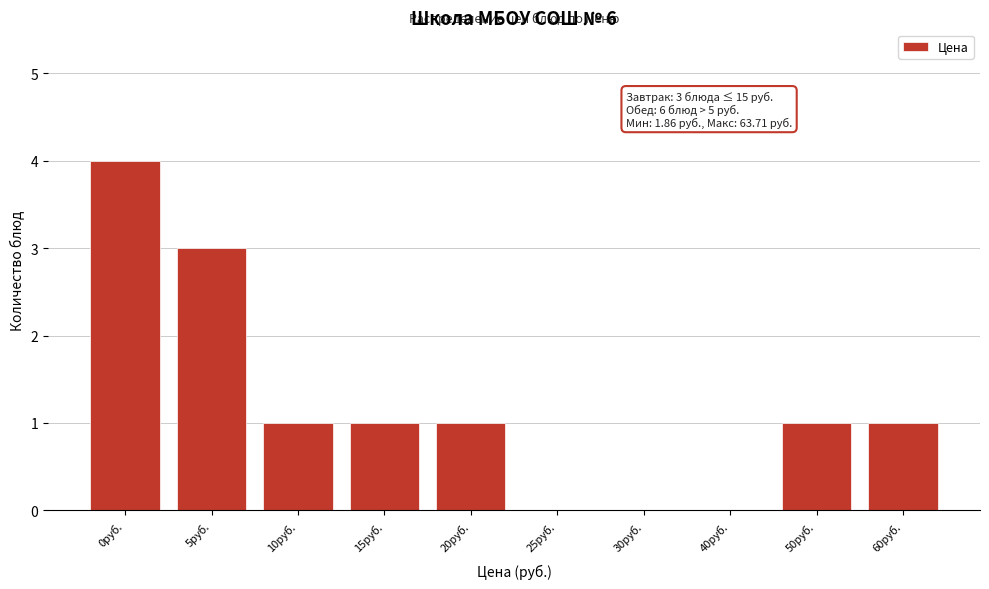

Reading right to left, extract all data points from this chart.

60руб.=1	50руб.=1	40руб.=0	30руб.=0	25руб.=0	20руб.=1	15руб.=1	10руб.=1	5руб.=3	0руб.=4